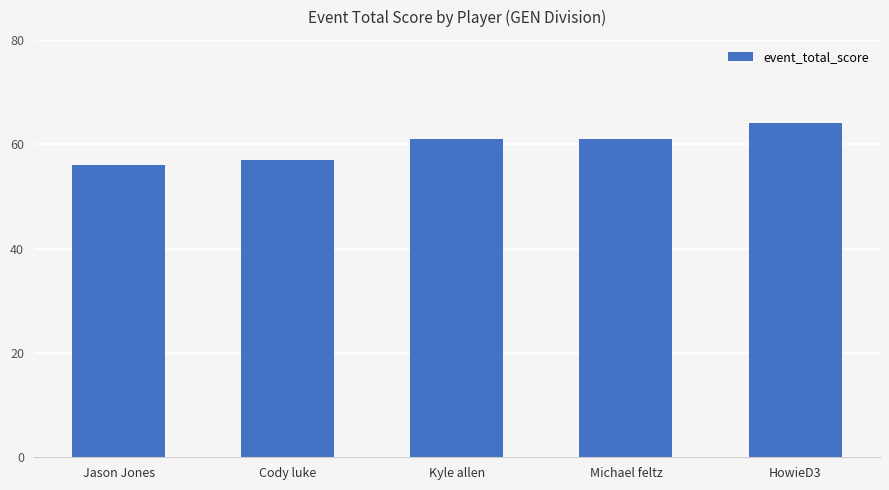

How many series are shown in this chart?

1